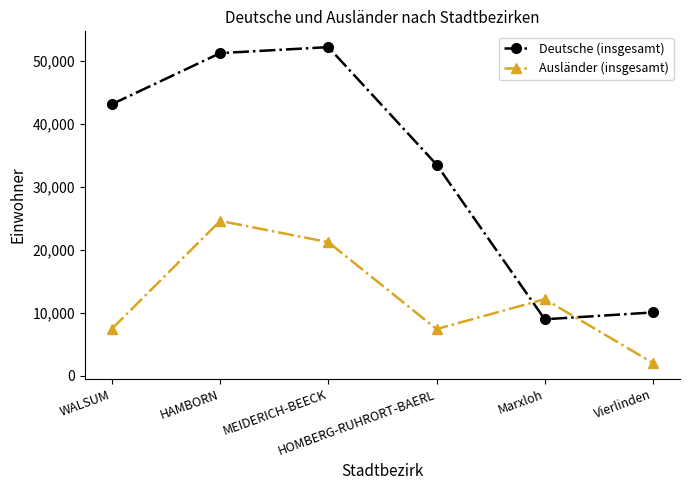

What is the approximate value of Ausländer (insgesamt) at Marxloh?

12135